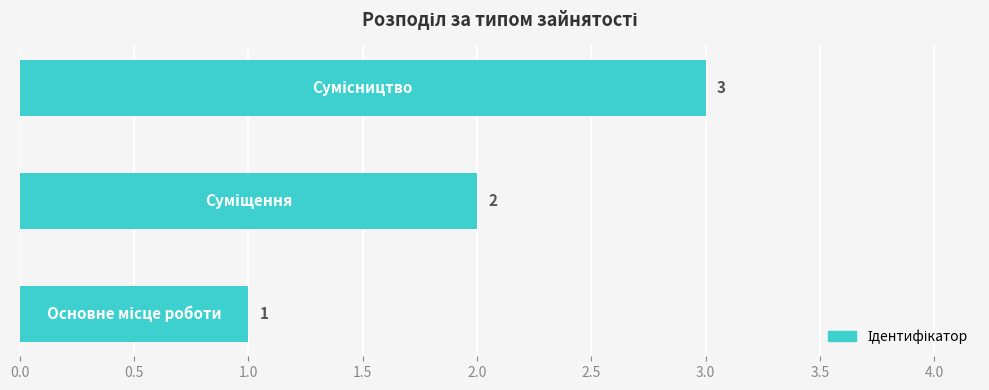

How many values are between 1 and 3?

3